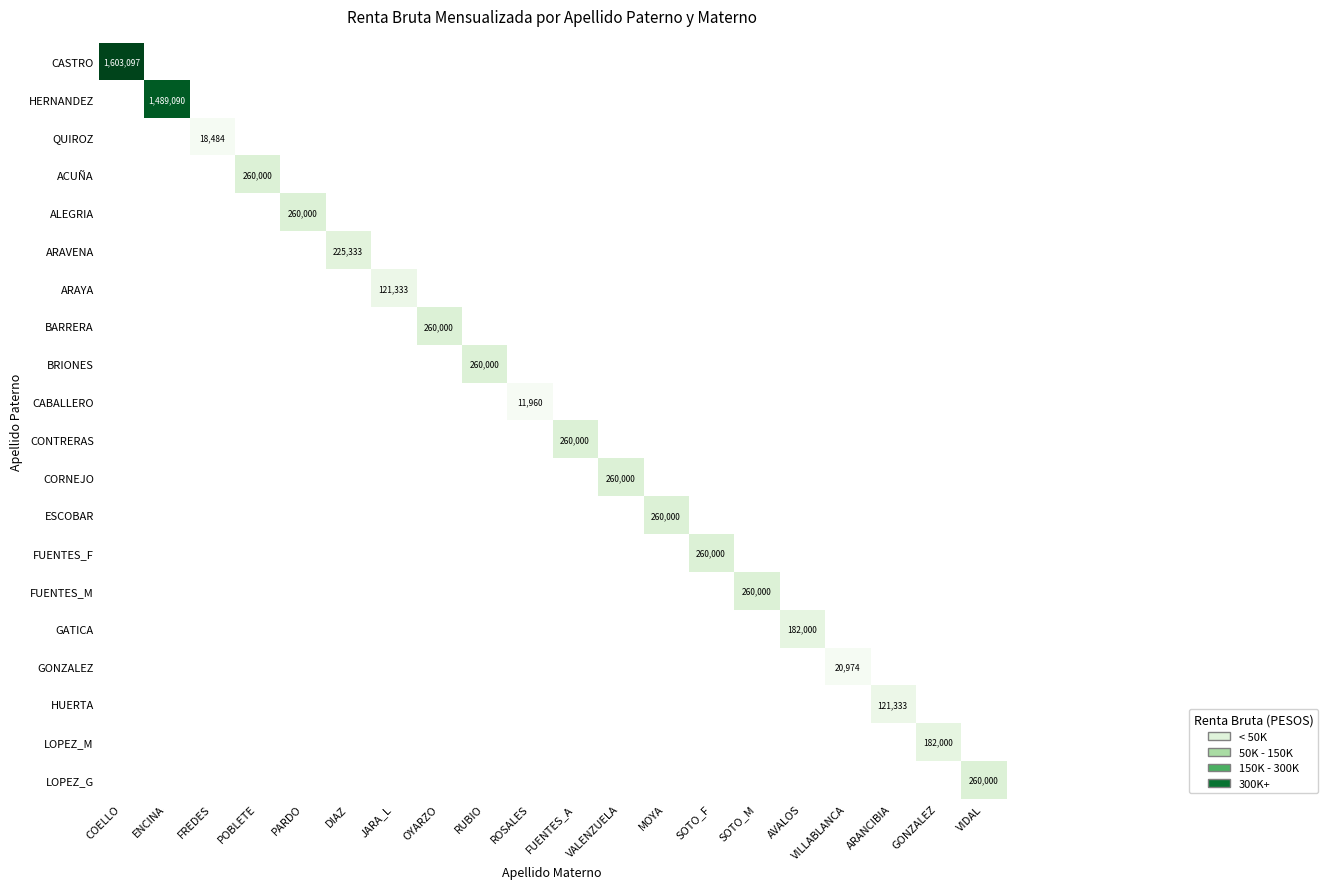

At how many categories does at least one series exceed 1314948?

2